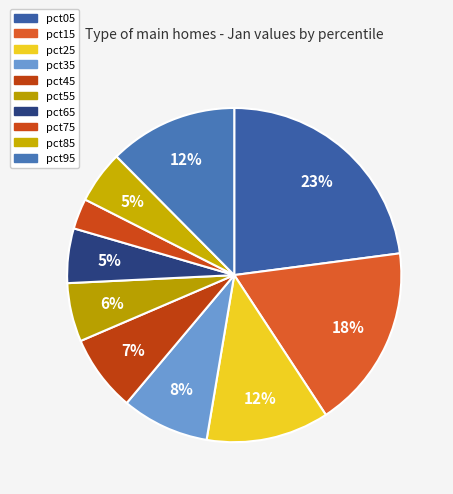

What is the total percentage of pct35 and pct55?

14.2%